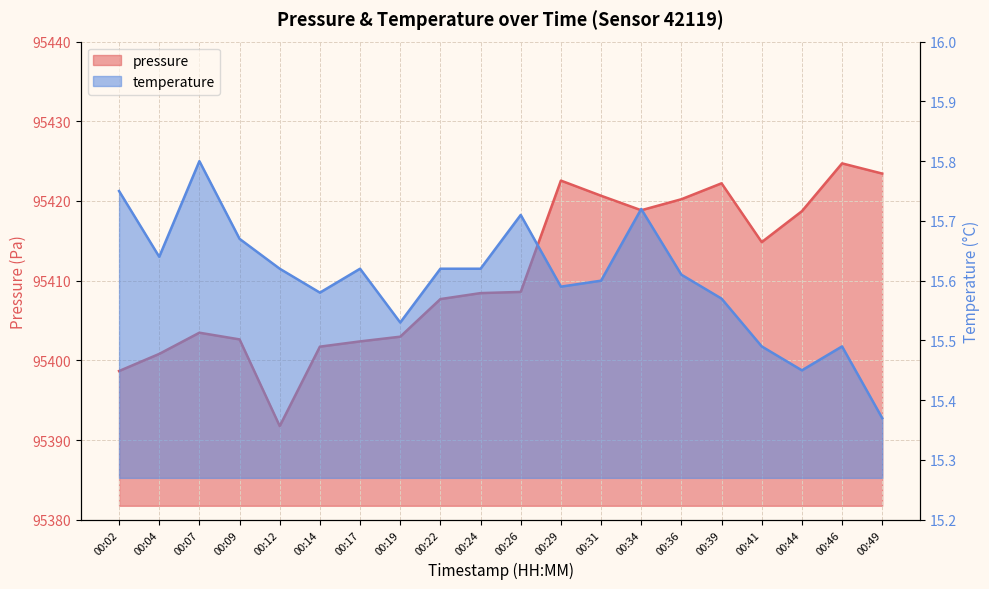

What is the value of the temperature point at the 20th from the left?

15.4